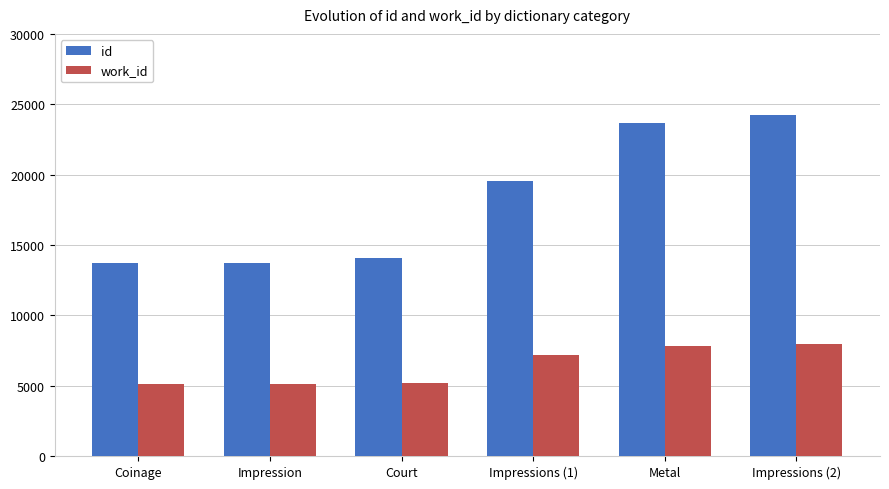

What is the label of the 6th bar from the right?

Coinage